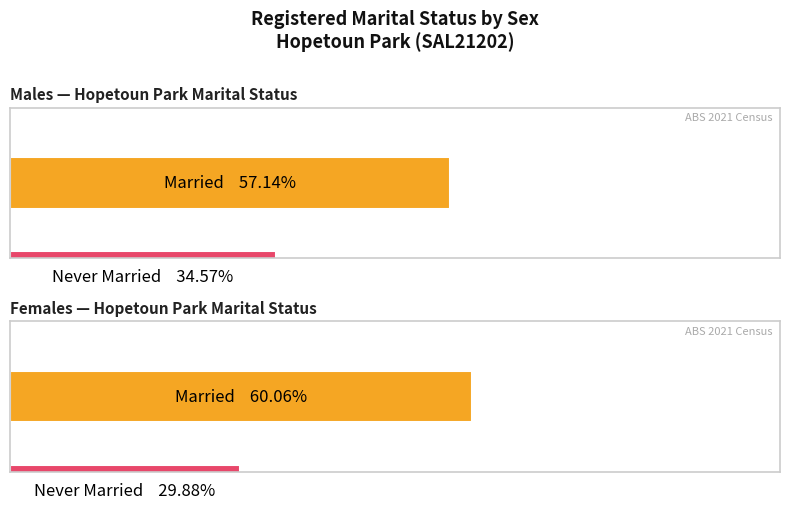

Does the chart contain any negative values?

No